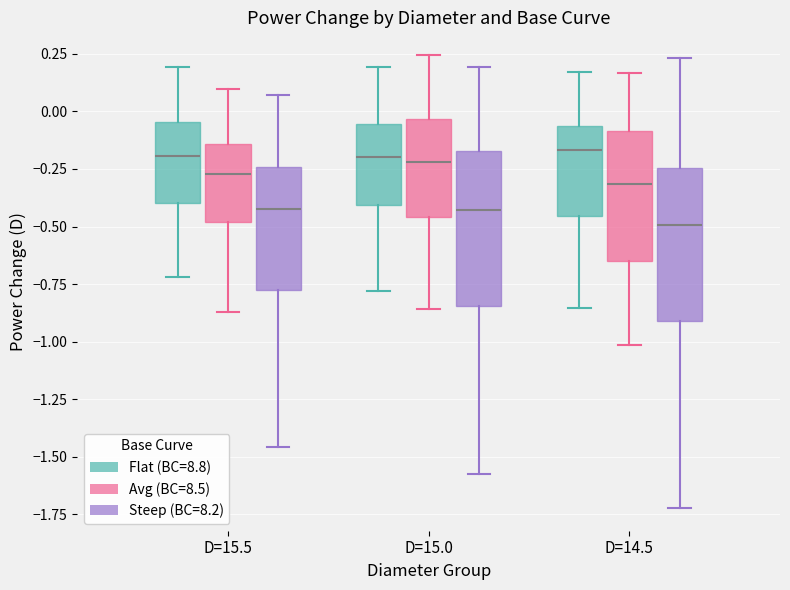

Reading left to right, transcribe this box plot: for each box, give where its median line is, the range the box spans, and where its two whiskers end, as read against the y-axis. The values are not printed on the chart, so give them approximately, as read against the axis.

D=15.5 (Flat (BC=8.8)): median -0.20, box -0.40 to -0.05, whiskers -0.70 to 0.20
D=15.5 (Avg (BC=8.5)): median -0.25, box -0.50 to -0.15, whiskers -0.85 to 0.10
D=15.5 (Steep (BC=8.2)): median -0.40, box -0.75 to -0.25, whiskers -1.45 to 0.05
D=15.0 (Flat (BC=8.8)): median -0.20, box -0.40 to -0.05, whiskers -0.80 to 0.20
D=15.0 (Avg (BC=8.5)): median -0.20, box -0.45 to -0.05, whiskers -0.85 to 0.25
D=15.0 (Steep (BC=8.2)): median -0.45, box -0.85 to -0.15, whiskers -1.60 to 0.20
D=14.5 (Flat (BC=8.8)): median -0.15, box -0.45 to -0.05, whiskers -0.85 to 0.15
D=14.5 (Avg (BC=8.5)): median -0.30, box -0.65 to -0.10, whiskers -1.00 to 0.15
D=14.5 (Steep (BC=8.2)): median -0.50, box -0.90 to -0.25, whiskers -1.70 to 0.25